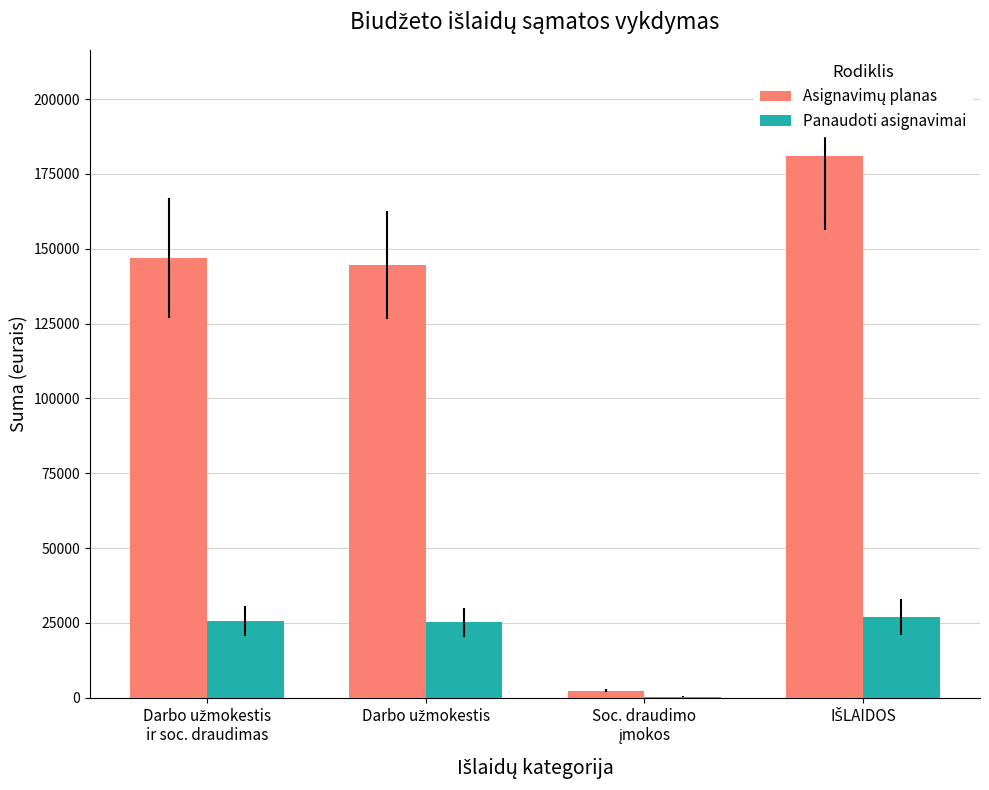

What is the maximum value for Panaudoti asignavimai?

27068.2